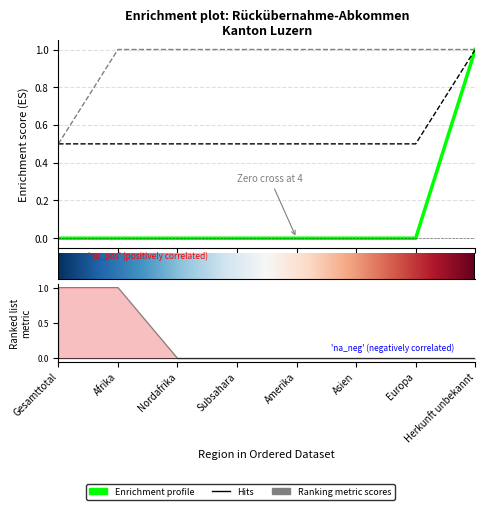

Which has a higher value, Herkunft unbekannt or Subsahara?

Herkunft unbekannt